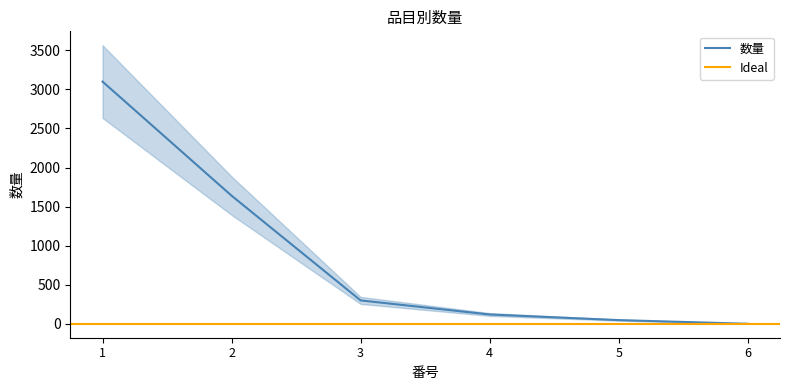

The value of 数量 at 3 is 300. True or false?

True